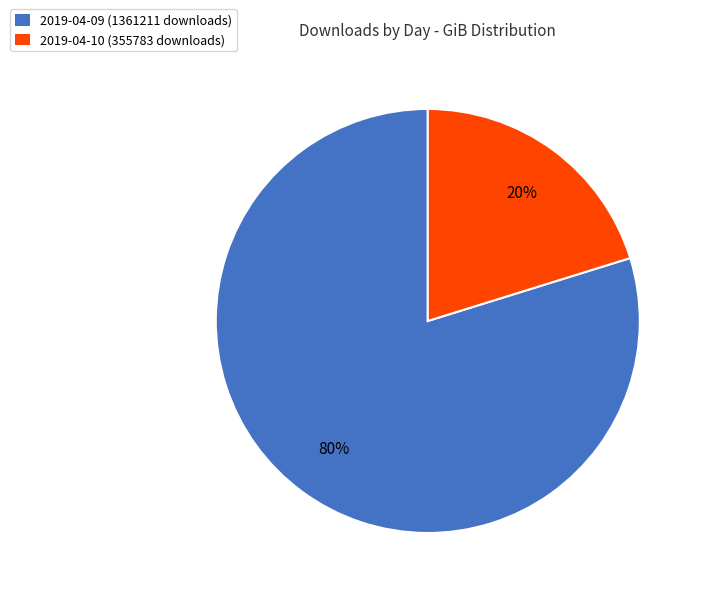

Is there any slice that represents more than half of the pie?

Yes